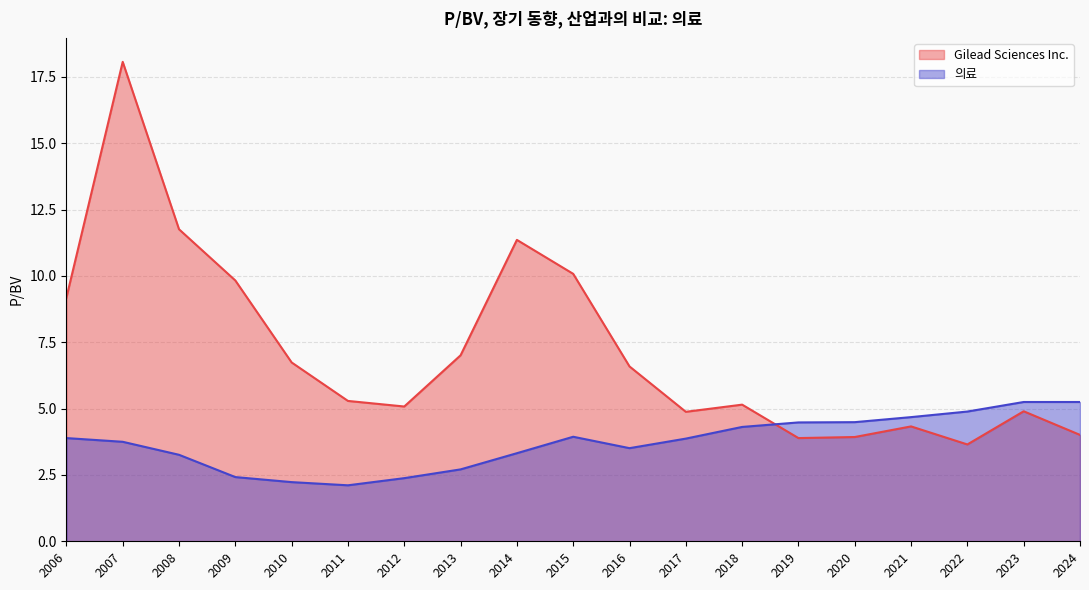

What is the minimum value shown in the chart?

2.1